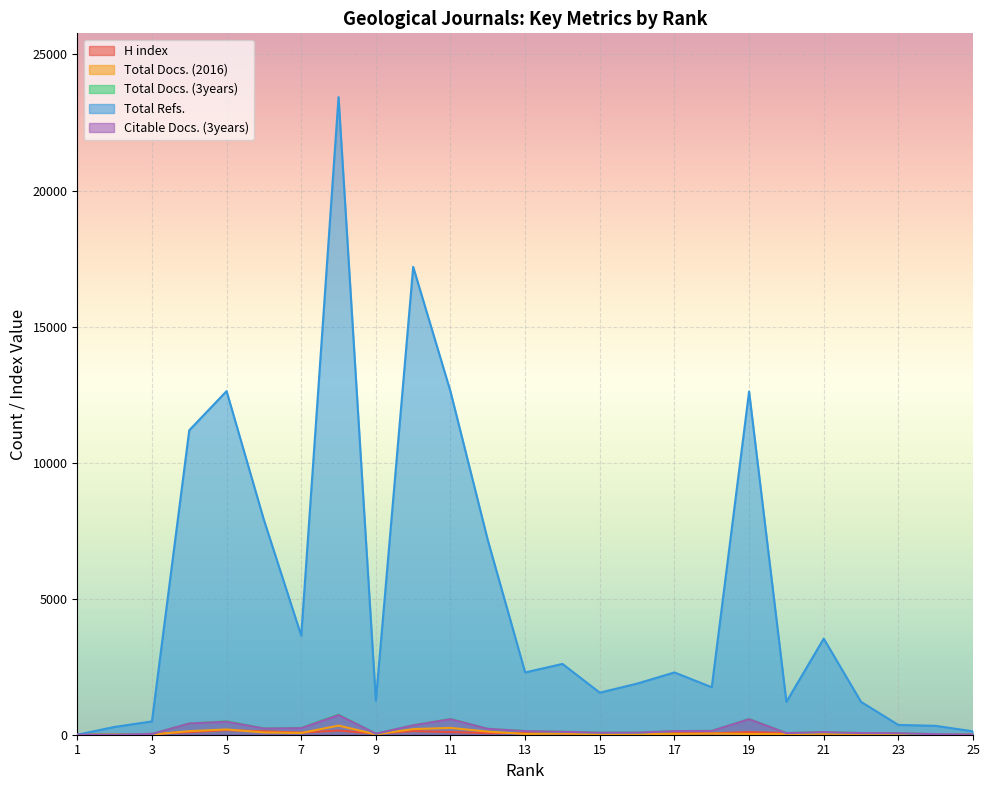

Does the chart display data point markers on the line(s)?

No